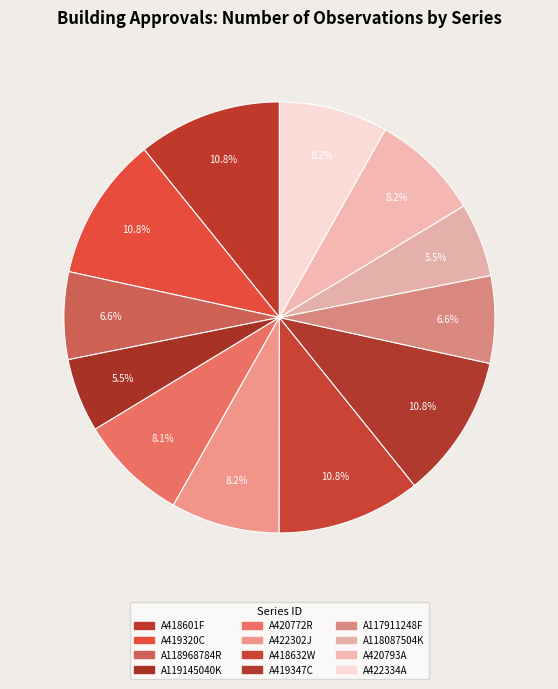

Is A419347C the majority of the pie?

No